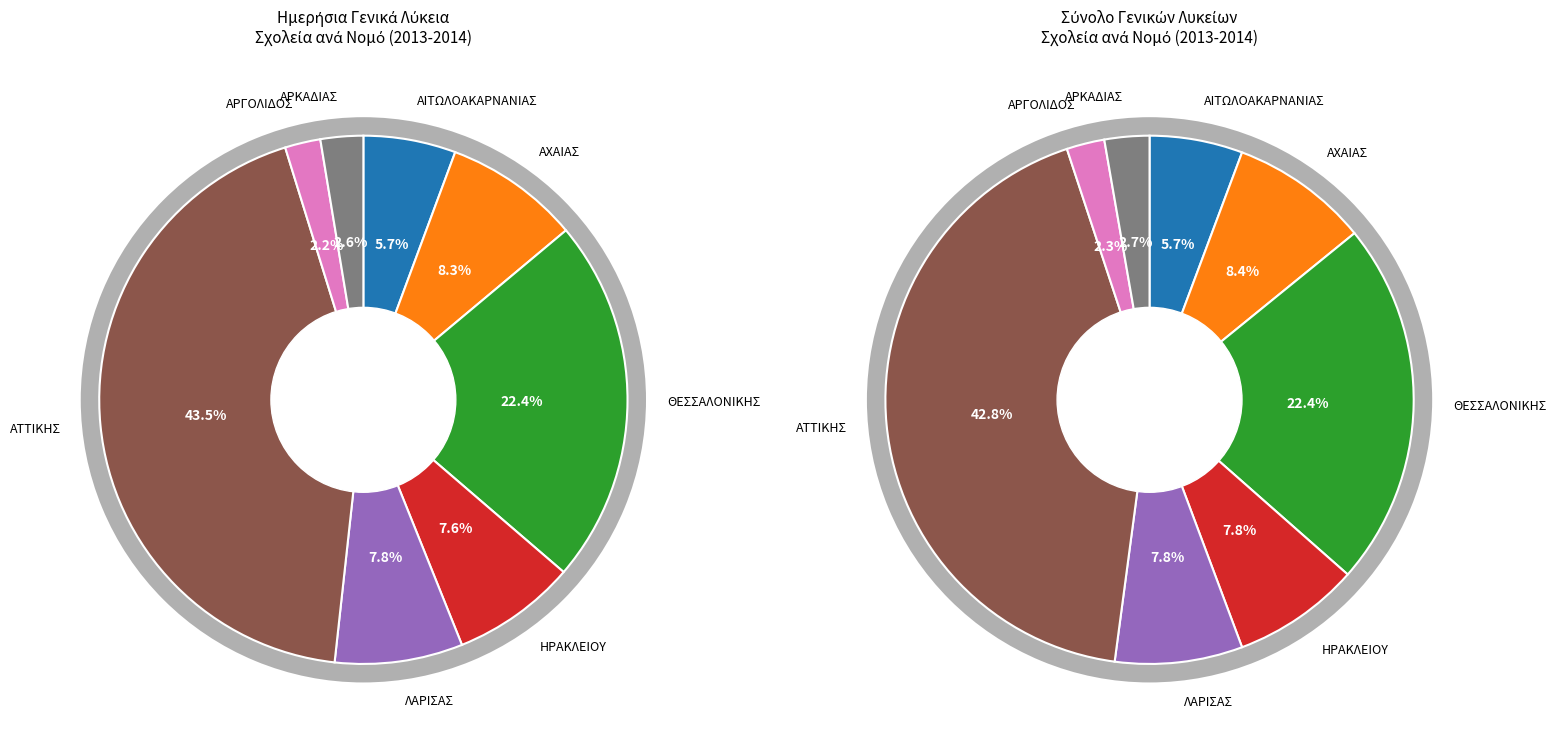

Rank the categories by value from lowest to highest.

ΑΡΓΟΛΙΔΟΣ, ΑΡΚΑΔΙΑΣ, ΑΙΤΩΛΟΑΚΑΡΝΑΝΙΑΣ, ΗΡΑΚΛΕΙΟΥ, ΛΑΡΙΣΑΣ, ΑΧΑΙΑΣ, ΘΕΣΣΑΛΟΝΙΚΗΣ, ΑΤΤΙΚΗΣ